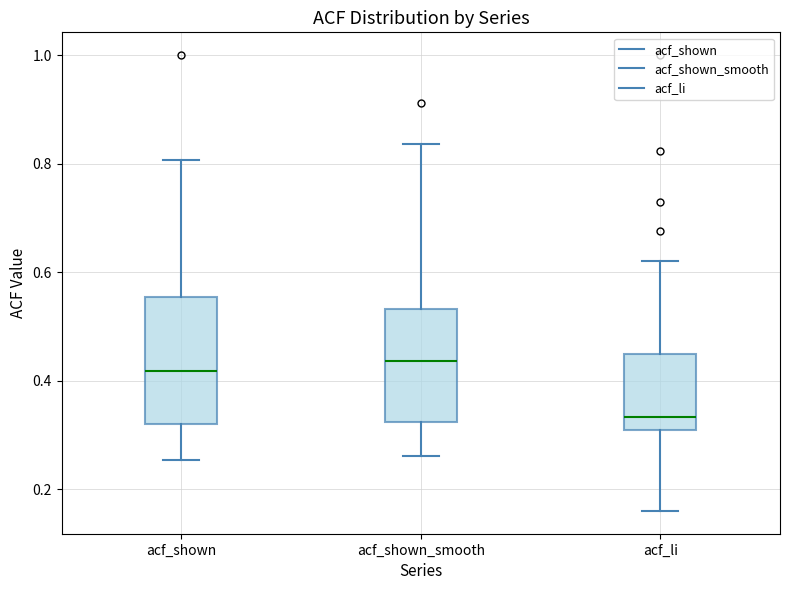

Reading left to right, transcribe this box plot: for each box, give where its median line is, the range the box spans, and where its two whiskers end, as read against the y-axis. The values are not printed on the chart, so give them approximately, as read against the axis.

acf_shown: median 0.42, box 0.32 to 0.56, whiskers 0.26 to 0.80
acf_shown_smooth: median 0.44, box 0.32 to 0.54, whiskers 0.26 to 0.84
acf_li: median 0.34, box 0.30 to 0.44, whiskers 0.16 to 0.62